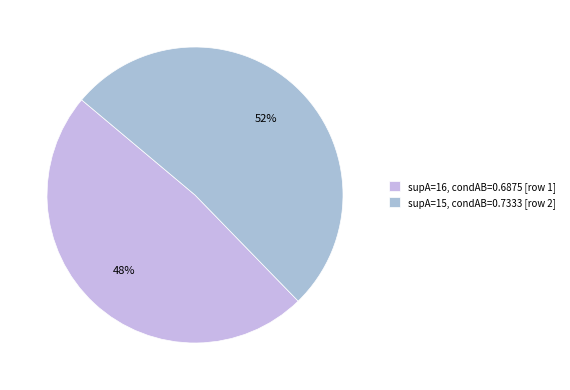

What is the largest slice in the pie chart?

supA=15